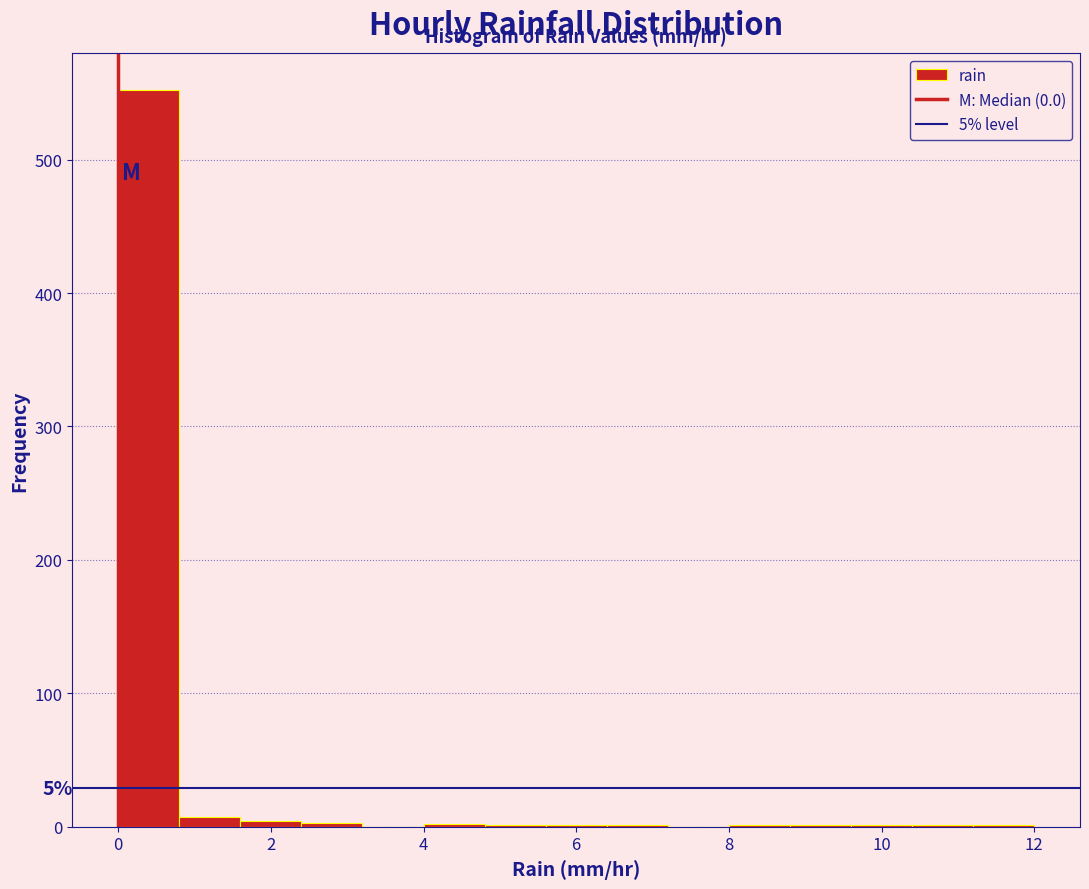

Which range on the x-axis has the tallest bar?

0.0 to 0.8